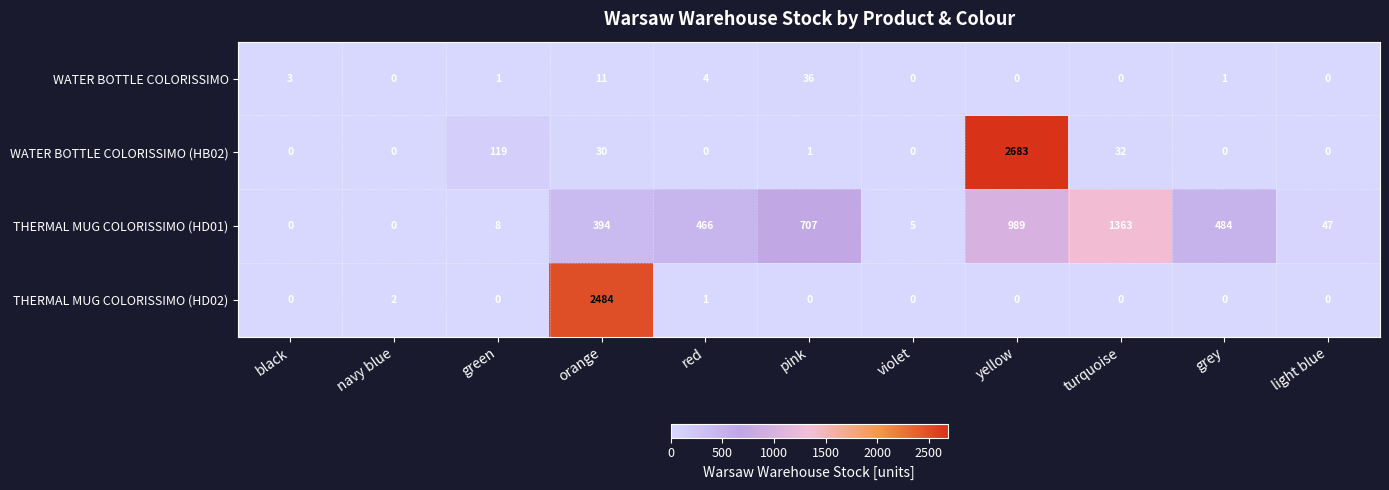

What is the total value across all series at green?

128